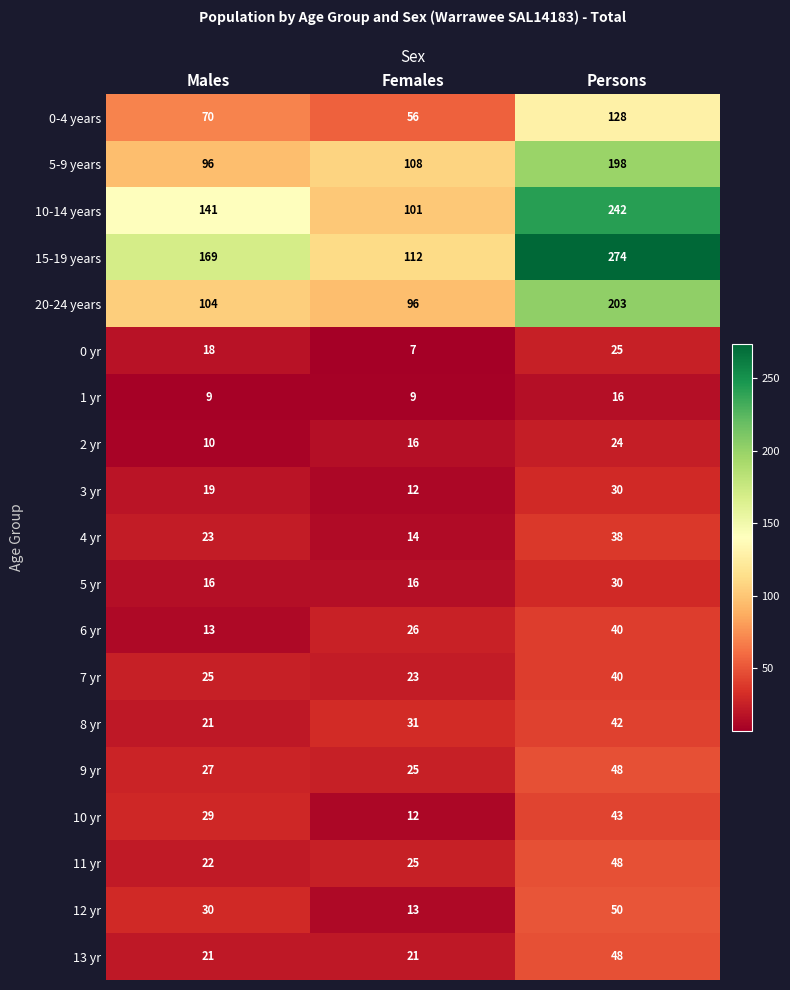

At which category is the sum across all series the highest?

Persons